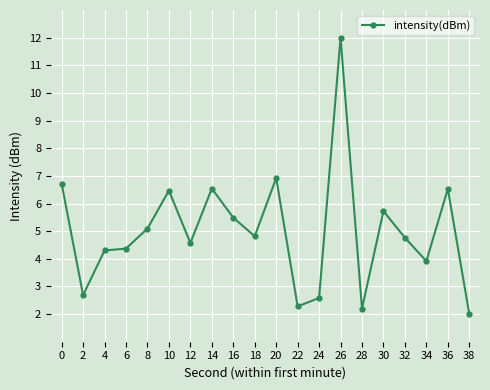

Reading right to left, list all the values displayed in this chart.

2.0	6.5	3.9	4.8	5.7	2.2	12.0	2.6	2.3	6.9	4.8	5.5	6.5	4.6	6.5	5.1	4.4	4.3	2.7	6.7